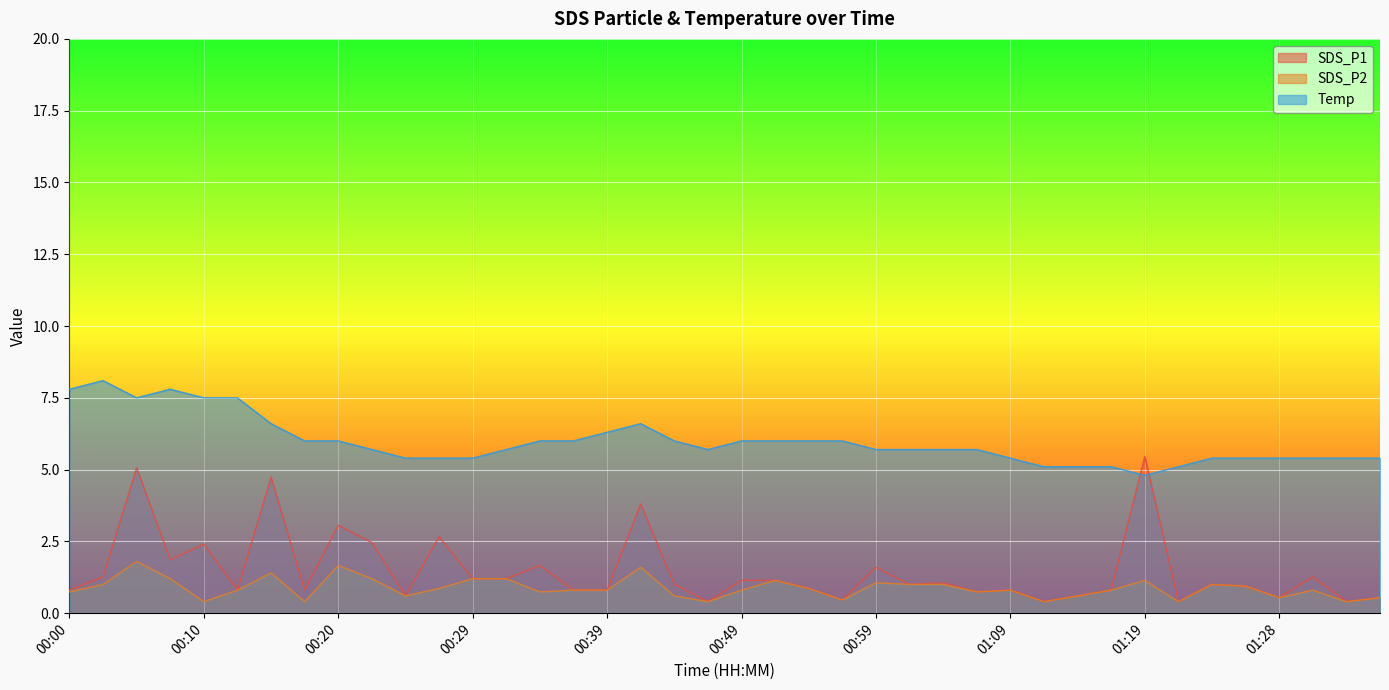

What is the difference between the maximum and minimum values in the SDS_P1 series?

5.1